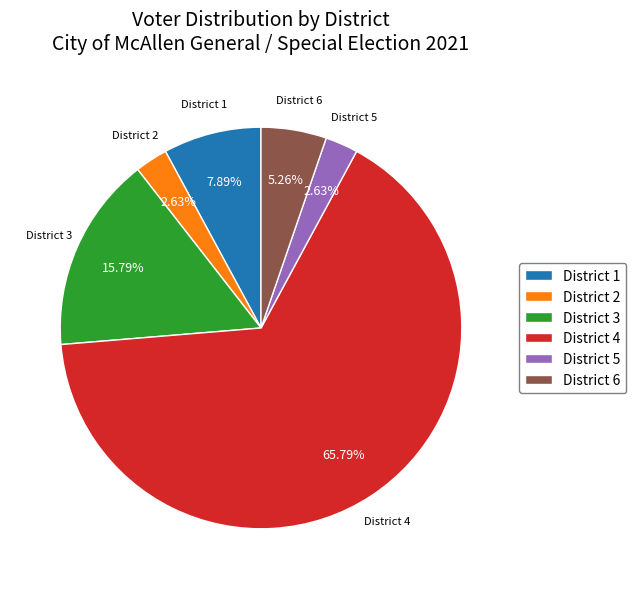

Which category has the biggest portion of the pie?

District 4